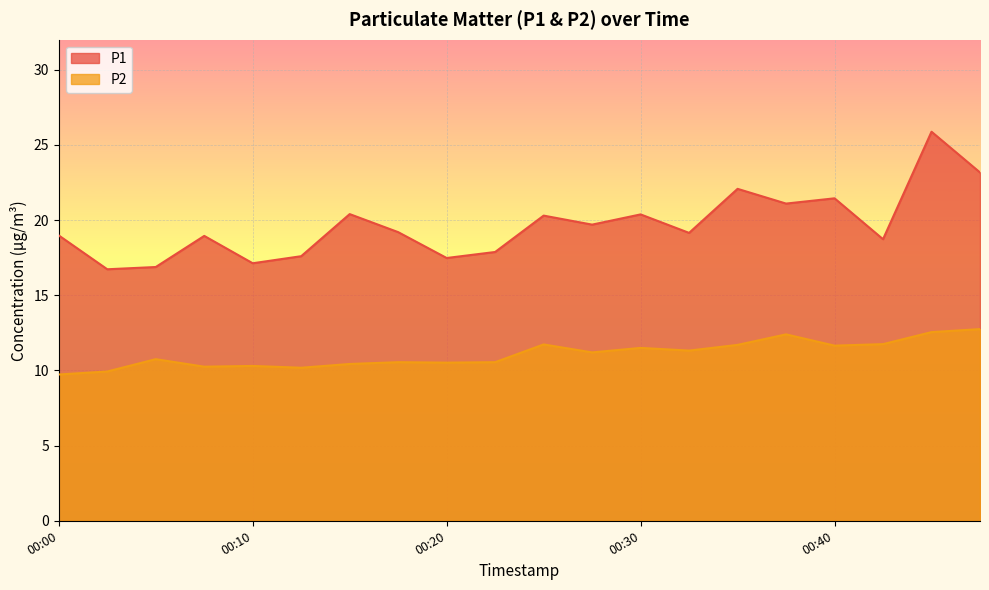

True or false: P2 and P1 cross at least once.

False